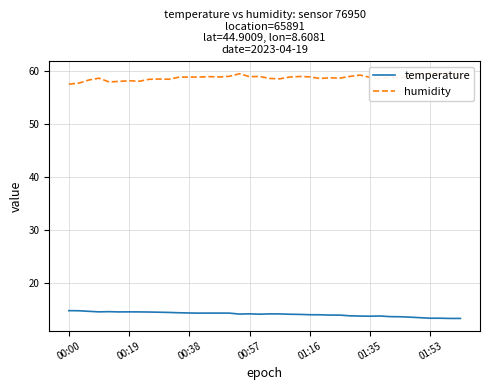

What is the minimum value for temperature?

13.4